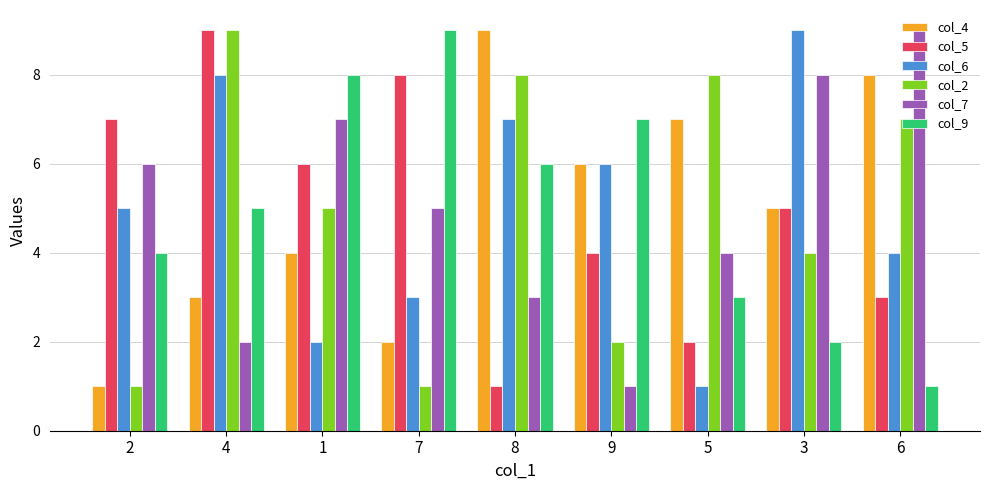

What is the lowest value of the col_6 series?

1